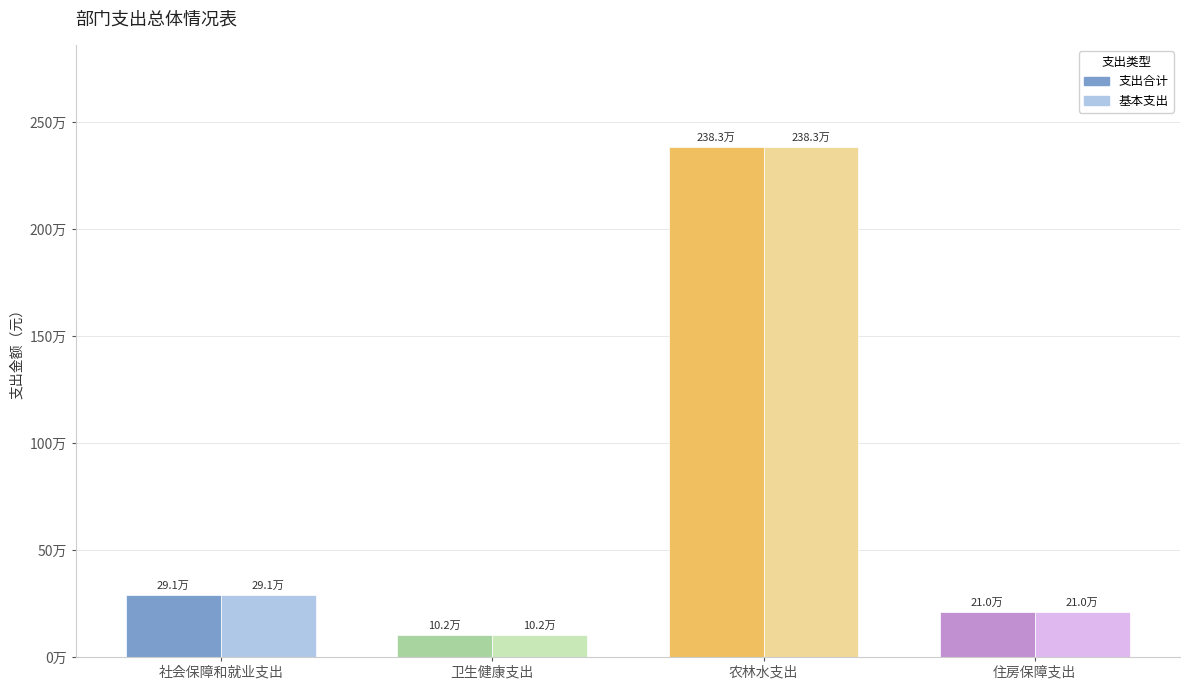

Which label corresponds to the largest value in the chart?

农林水支出